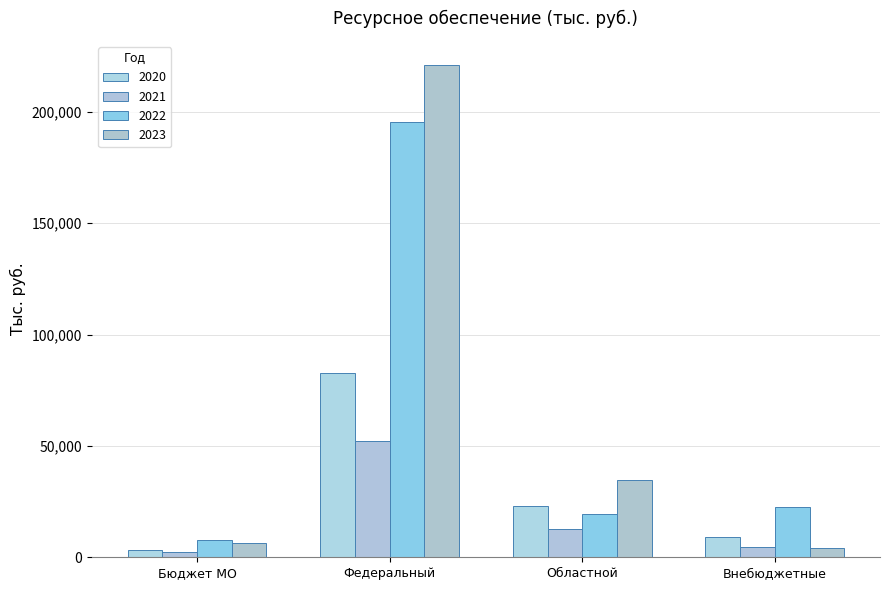

What are all the series names shown in the legend?

2020, 2021, 2022, 2023